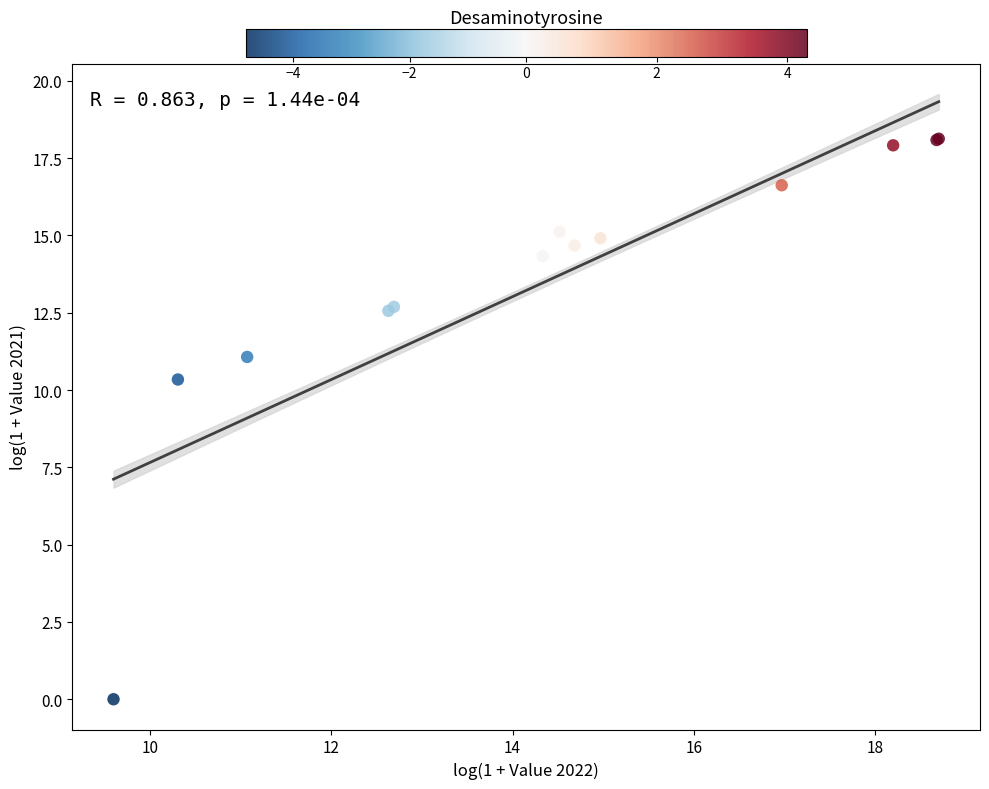

What Y value in the scatter plot is closest to 9?

10.3